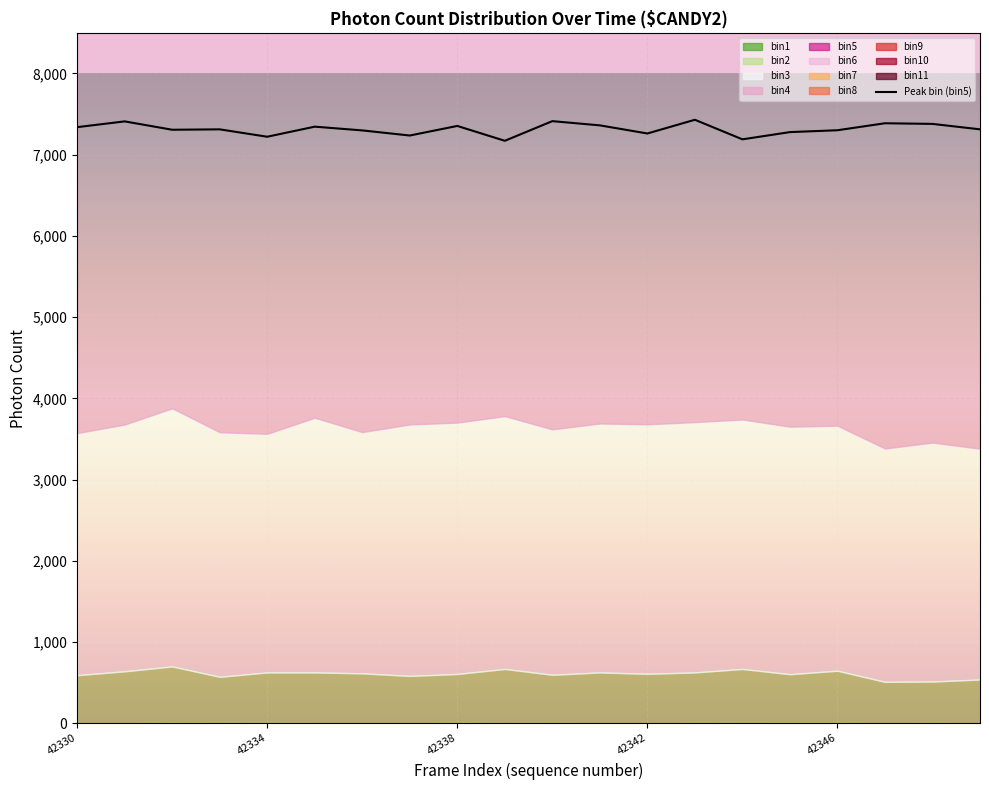

True or false: the data shows 7430 at 13.

True